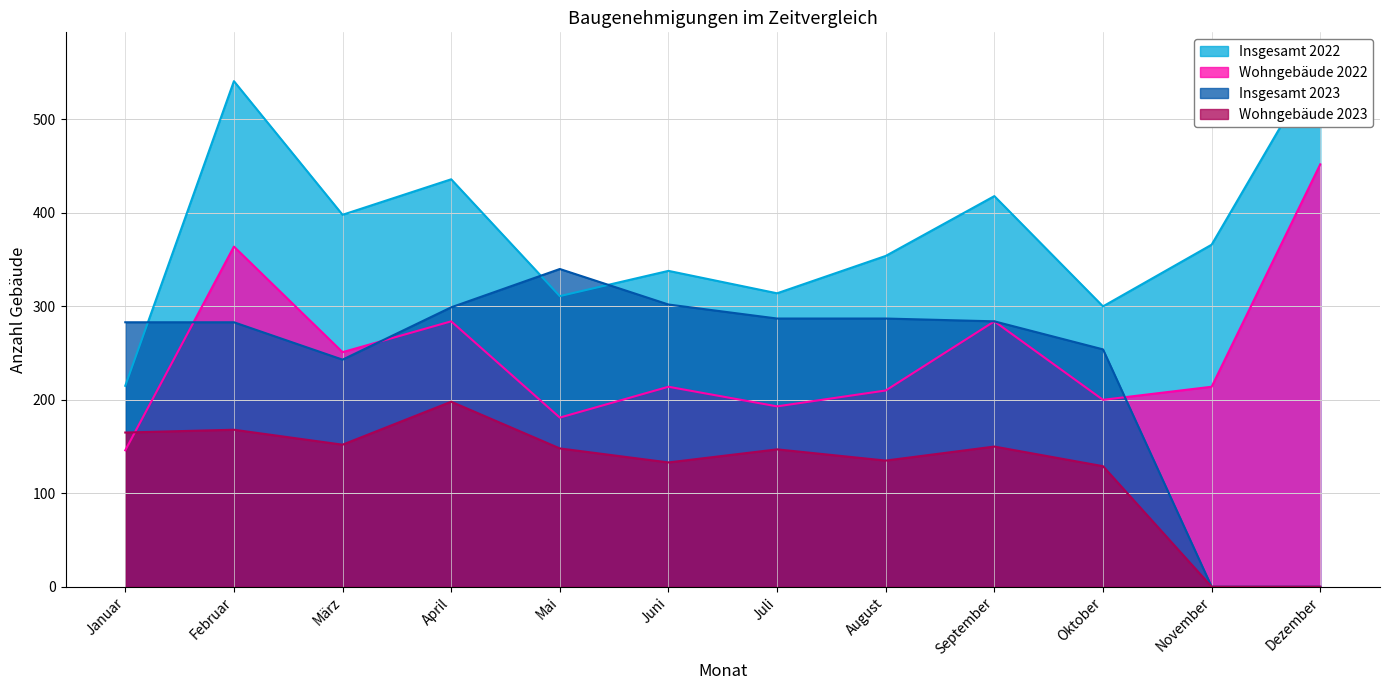

True or false: Insgesamt 2023 and Wohngebäude 2022 cross at least once.

True